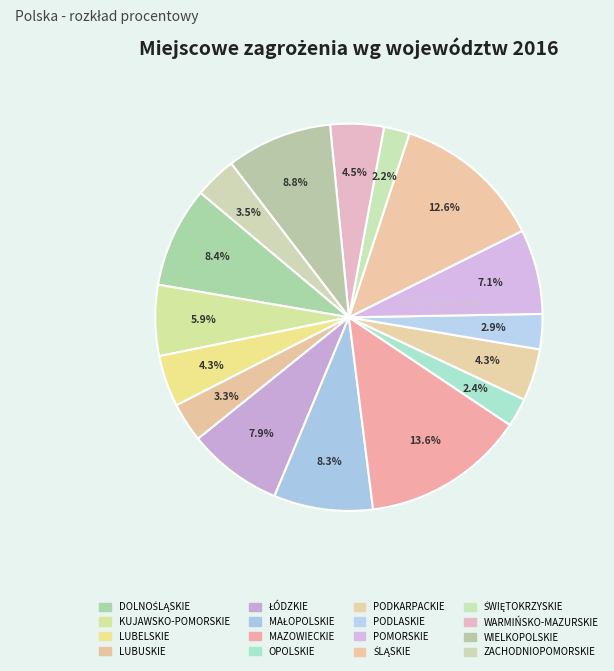

Count the number of slices in the pie.

16